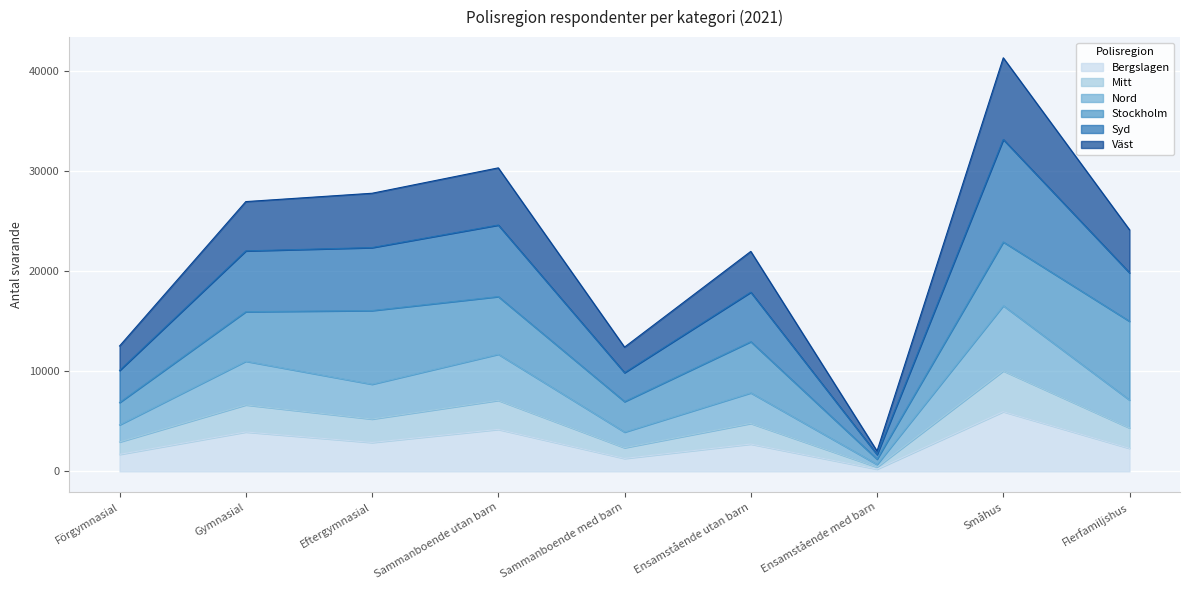

At which label does Bergslagen reach its peak?

Småhus